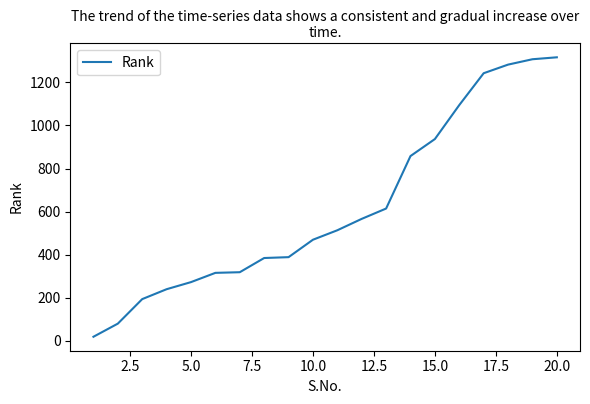

What is the maximum value shown in the chart?

1317